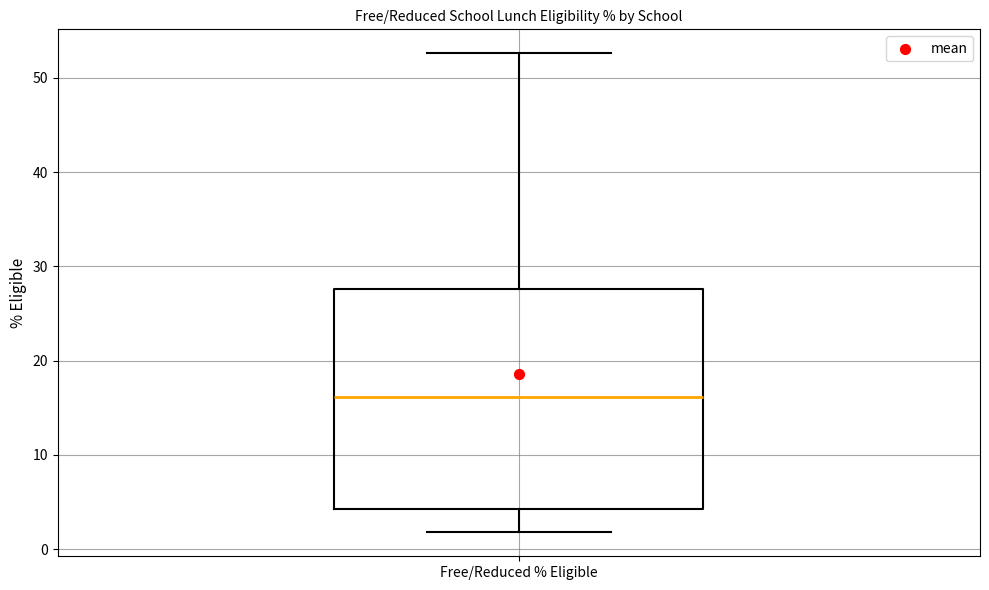

Where does the median line of the box for Free/Reduced % Eligible sit on the y-axis? The values are not printed on the chart, so give them approximately, as read against the axis.

16